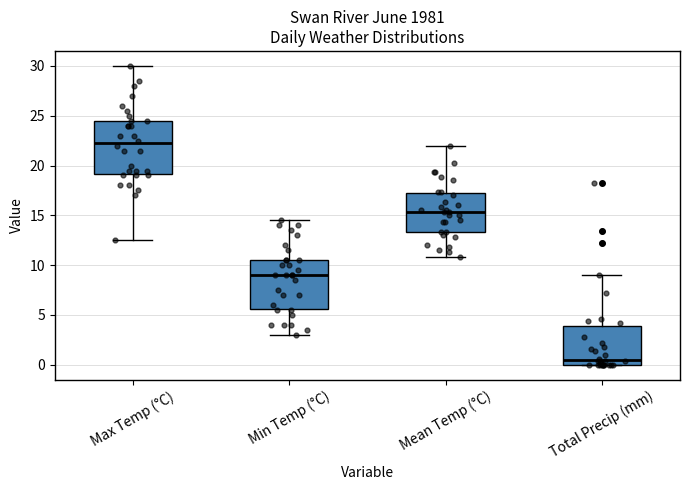

Where does the lower whisker of the box for Mean Temp (°C) end on the y-axis? The values are not printed on the chart, so give them approximately, as read against the axis.

11.0